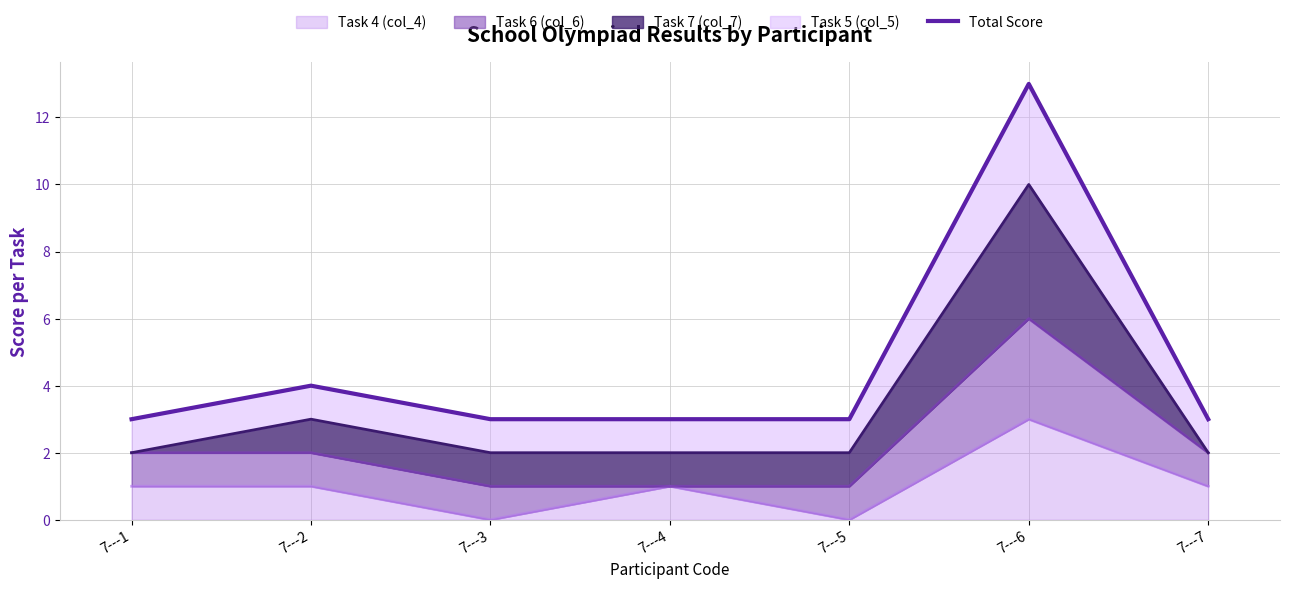

At which category does the chart reach its minimum across all series?

7---1